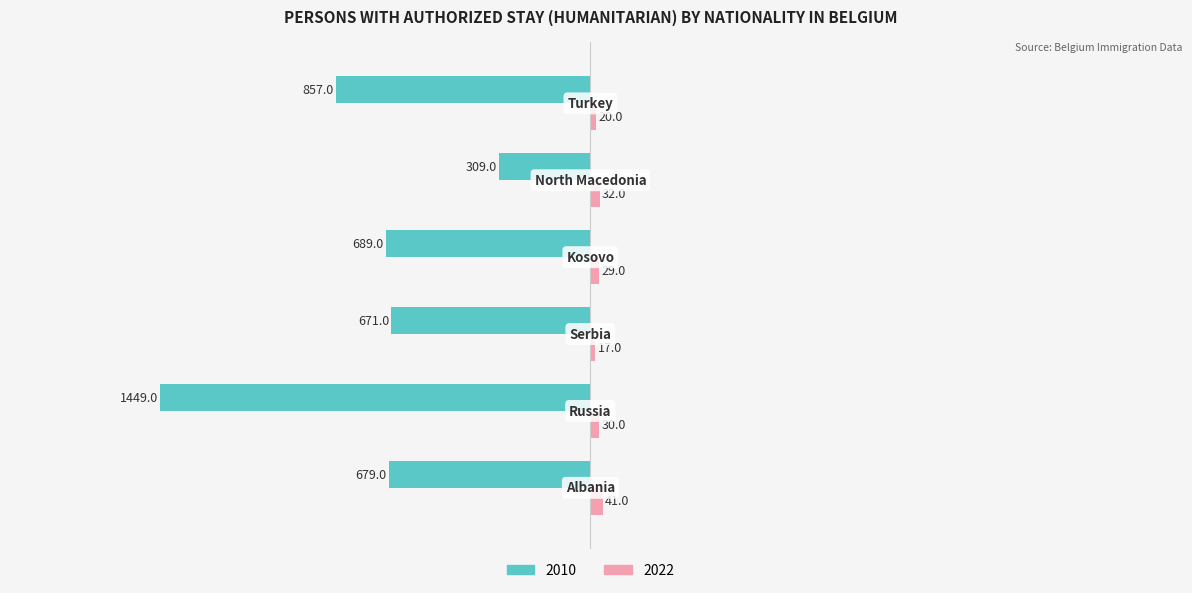

What are all the series names shown in the legend?

2010, 2022